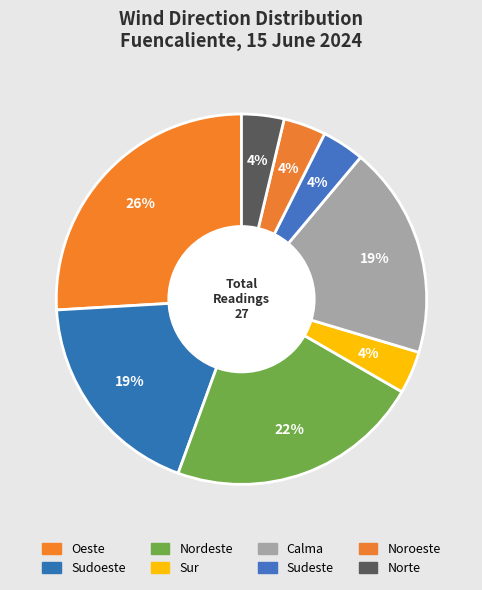

How many slices are in this pie chart?

8